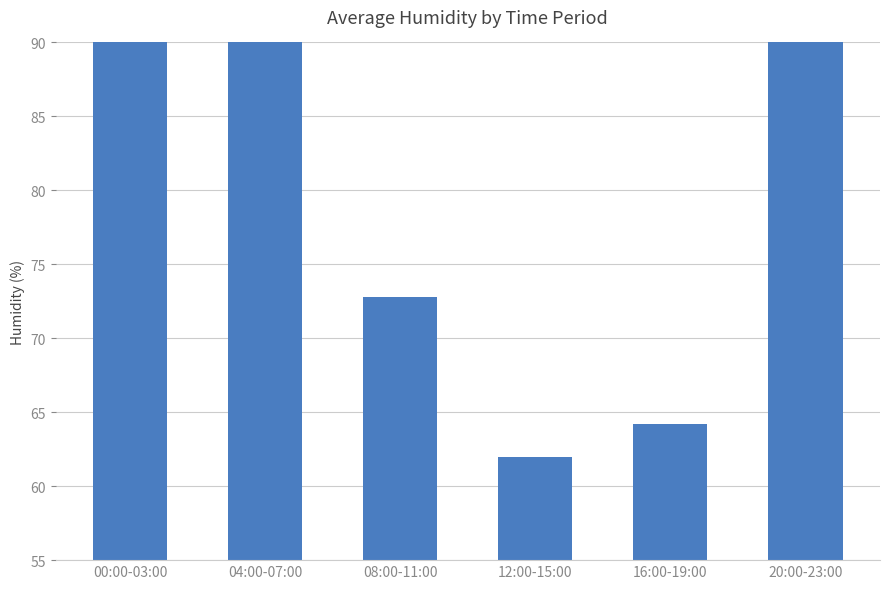

What is the value of the 5th bar from the left?

64.2